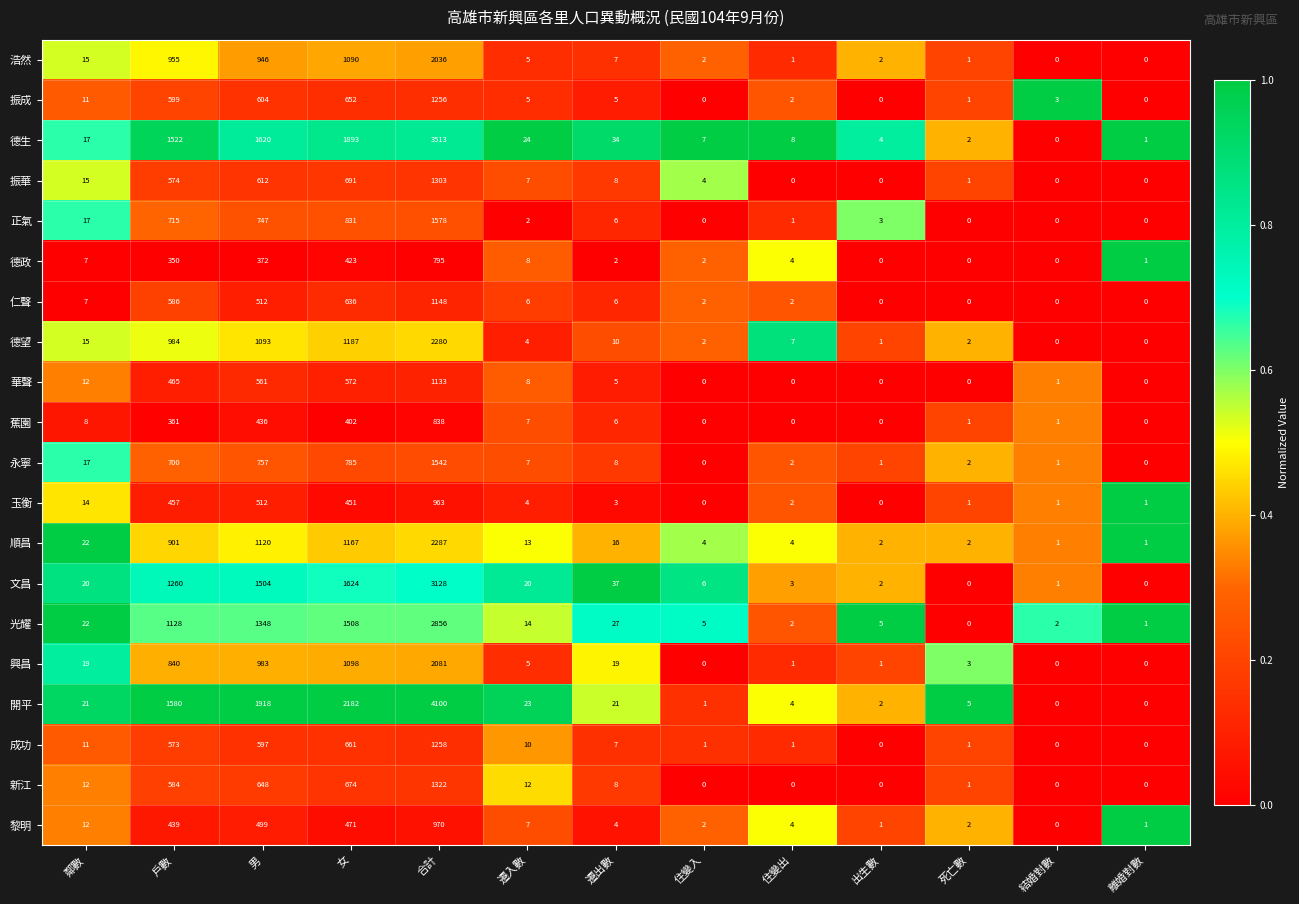

How many data points does each series have?

13